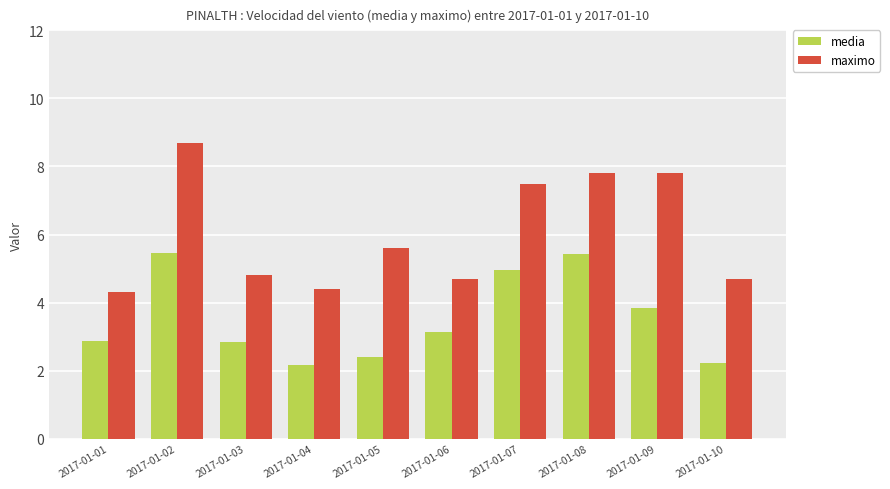

Which series changed the most between 2017-01-03 and 2017-01-04?

media